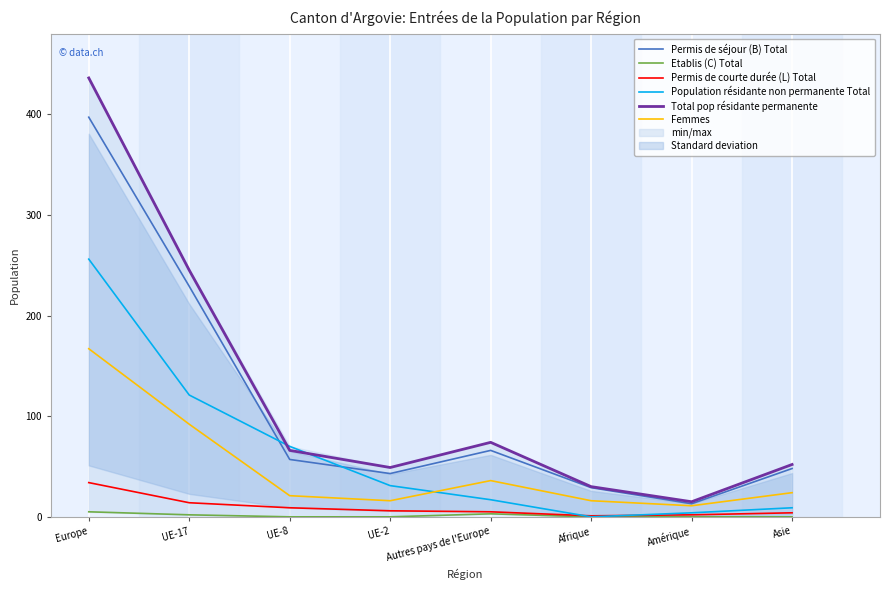

What is the sum of the Total pop résidante permanente values at Amérique and UE-2?

64